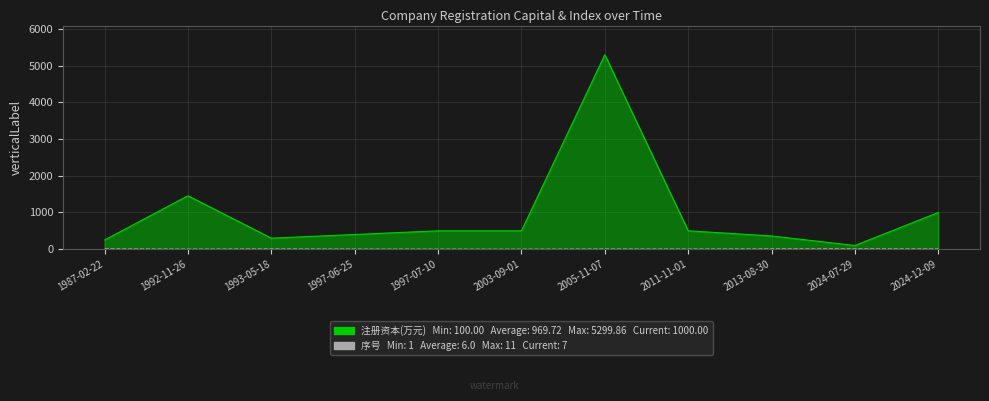

What is the greatest value displayed?

5299.9